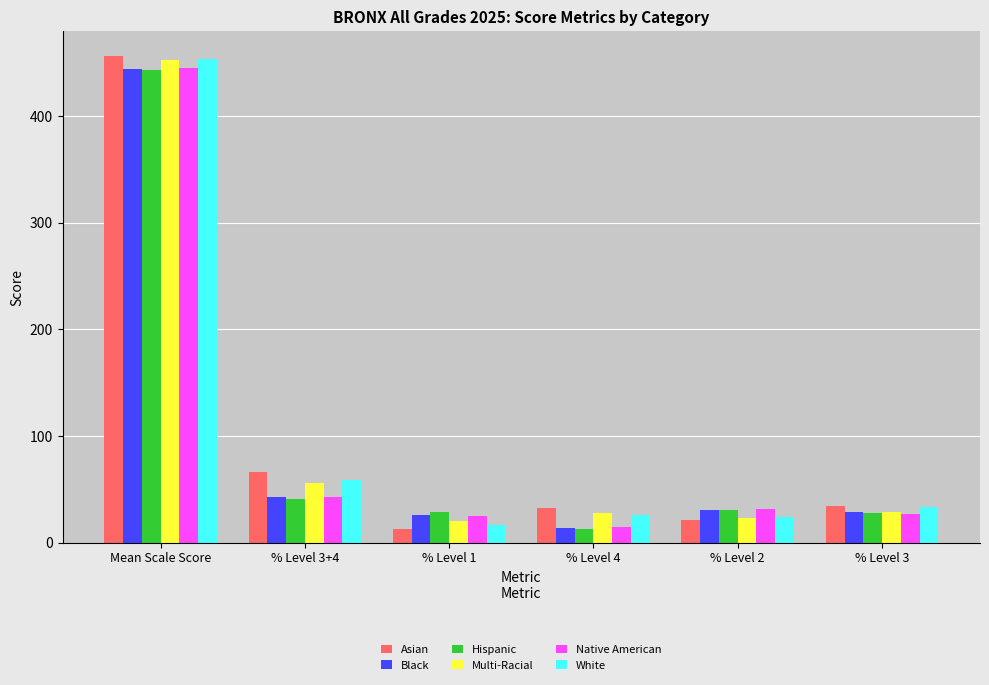

How many data points in Hispanic are less than 30?

3